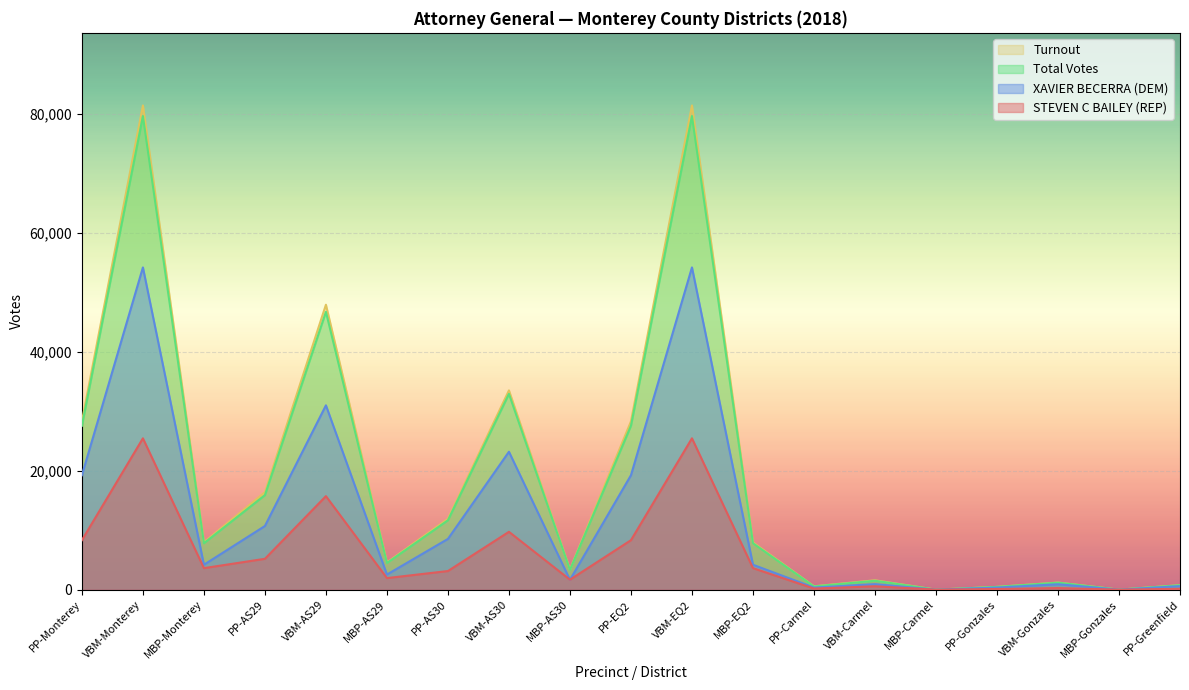

True or false: Turnout has a value of 17103 at VBM-Monterey.

False